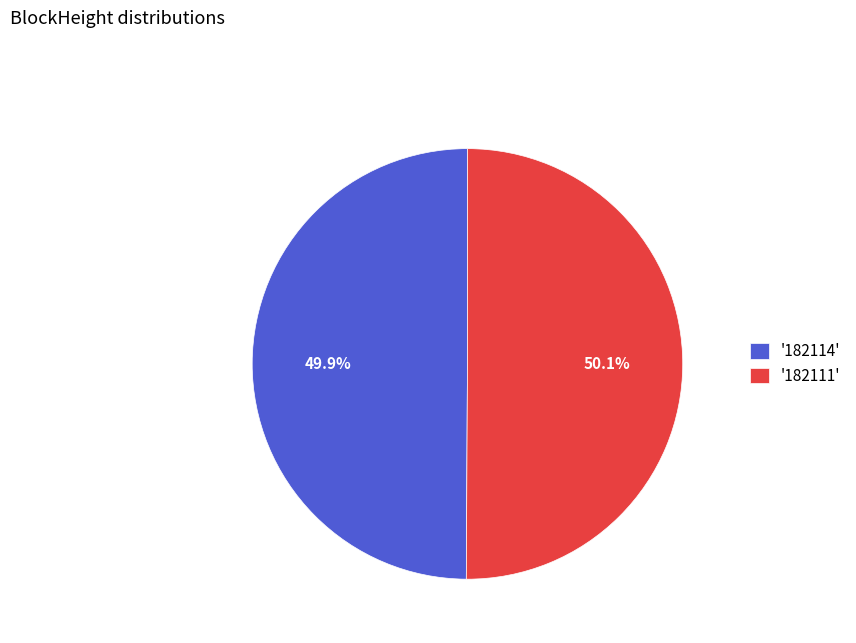

To the nearest percent, what is the difference between the largest and smallest slice percentages?

0%